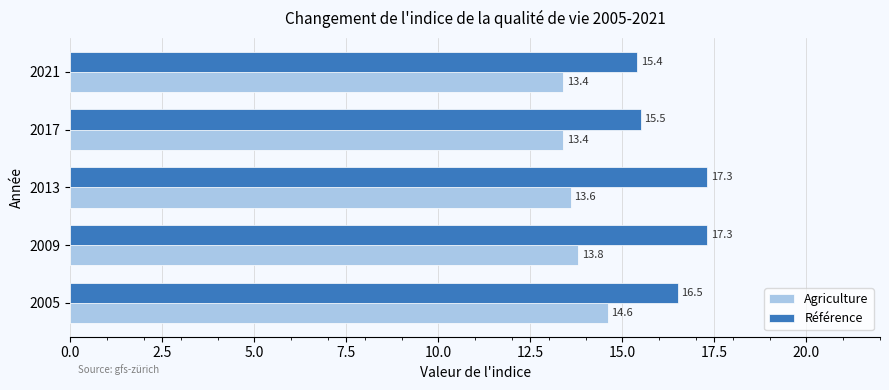

The value of Agriculture at 2005 is 14.6. True or false?

True